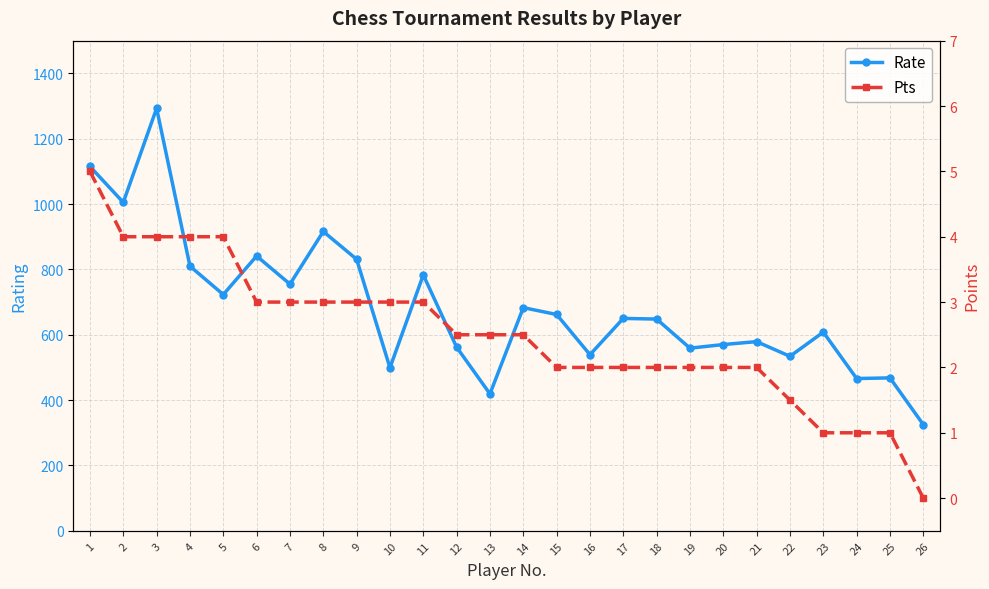

True or false: Rate and Pts cross at least once.

False